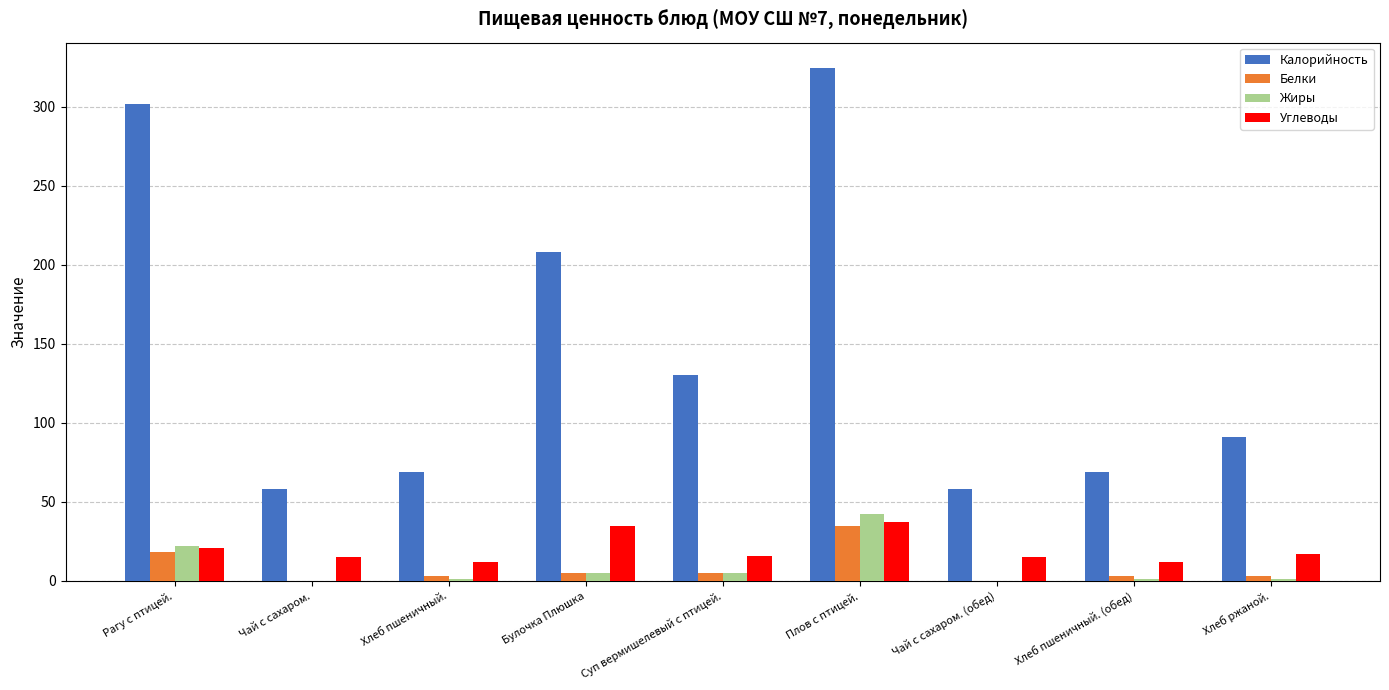

Which series changed the most between Булочка Плюшка and Хлеб ржаной.?

Калорийность